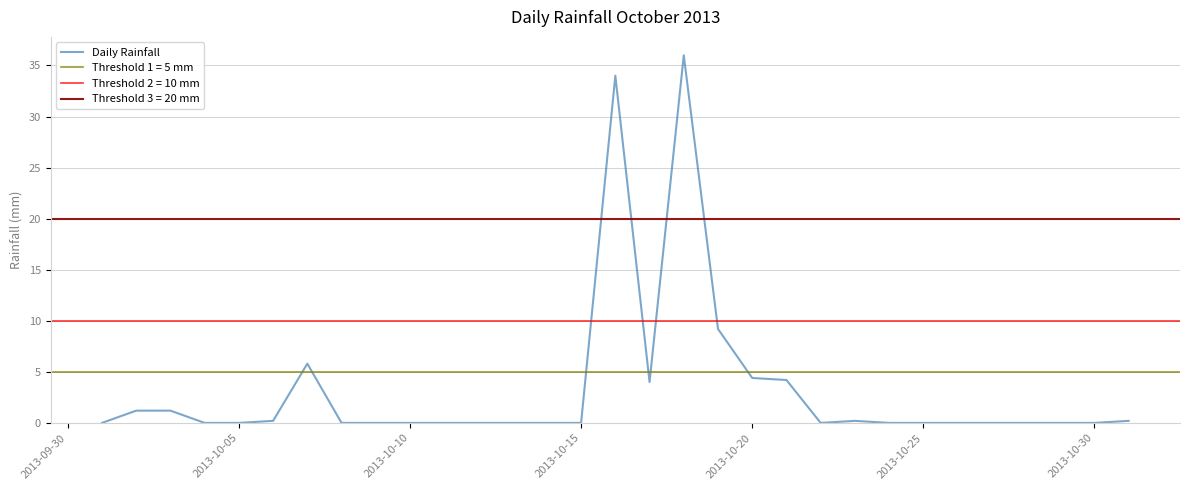

What is the sum of all values?

100.6